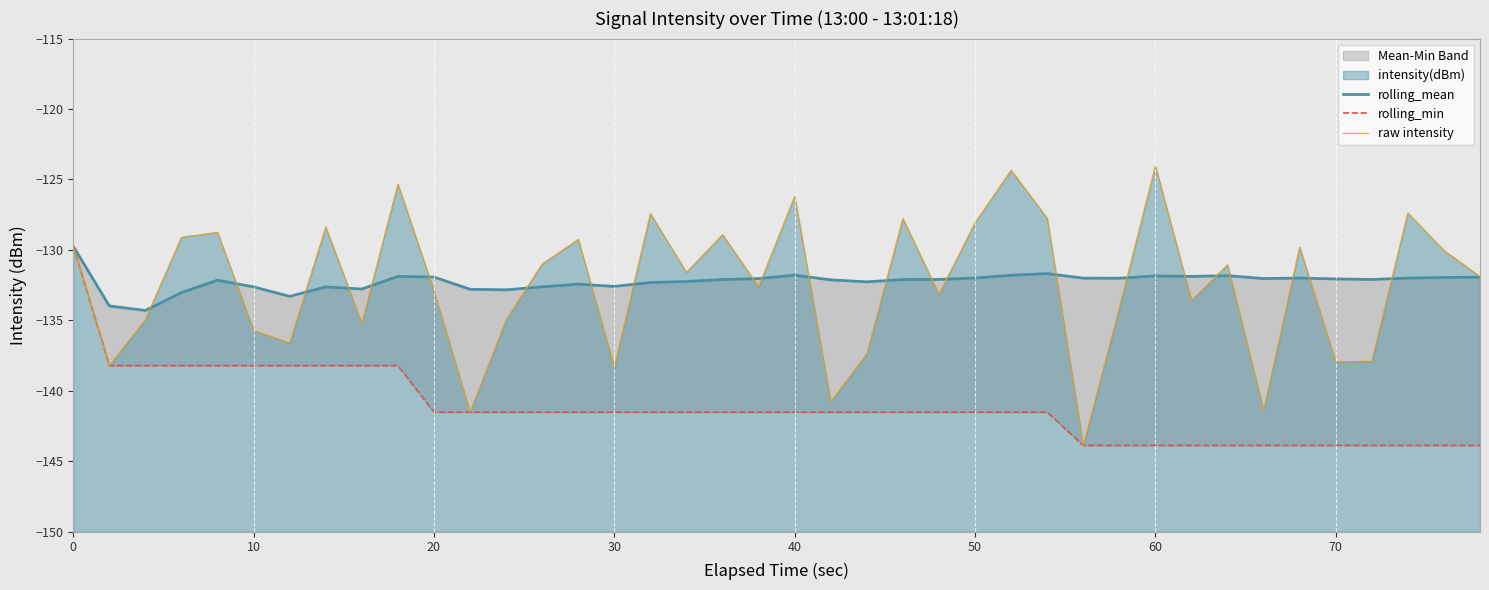

Is it true that rolling_mean equals -41.8 at 60?

False